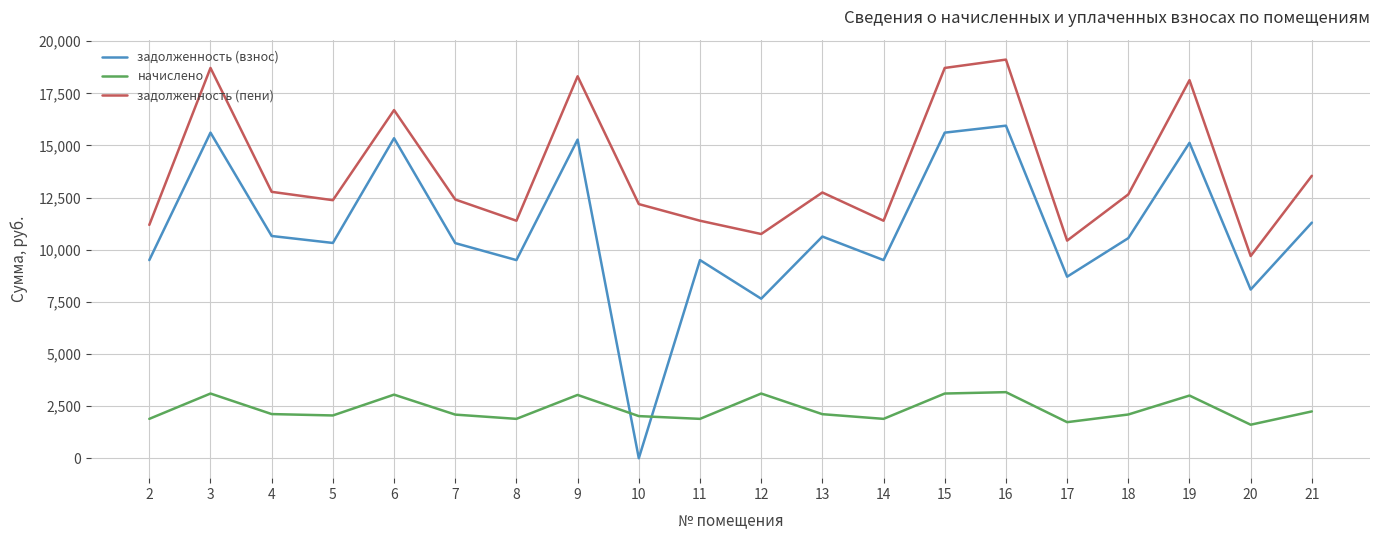

How many times do задолженность (взнос) and начислено cross each other?

2